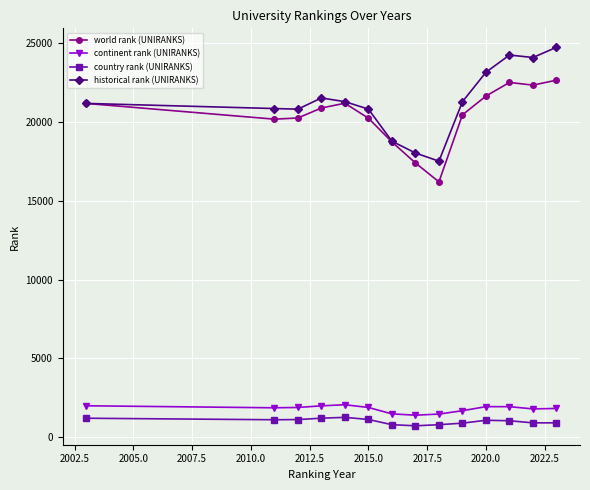

Which series has the widest spread of values?

historical rank (UNIRANKS)